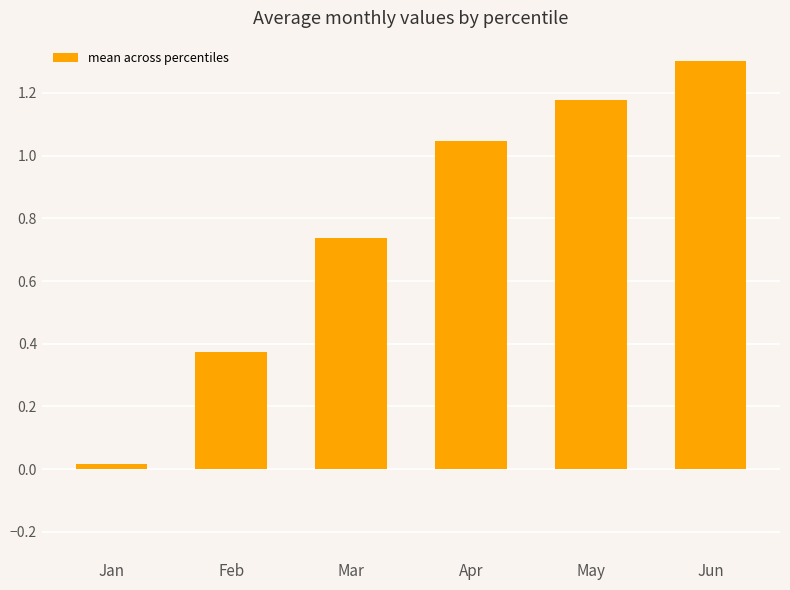

Is it true that the value at Apr is 0.4?

False